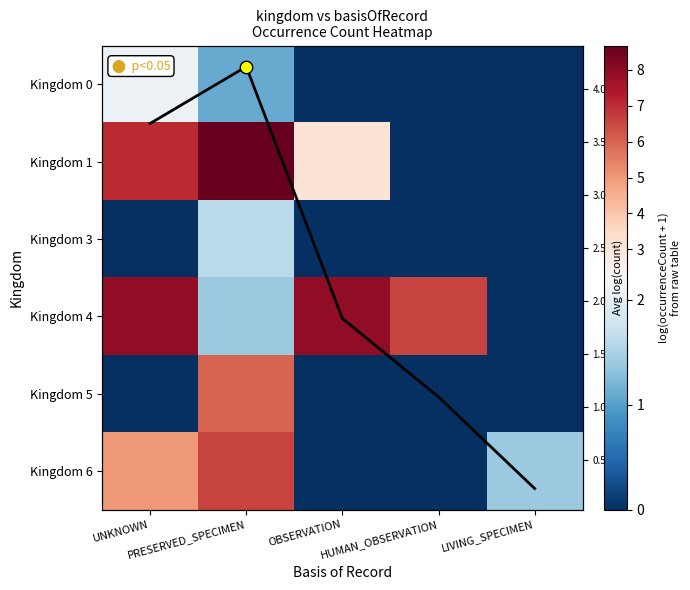

At which category does the chart reach its peak across all series?

PRESERVED_SPECIMEN